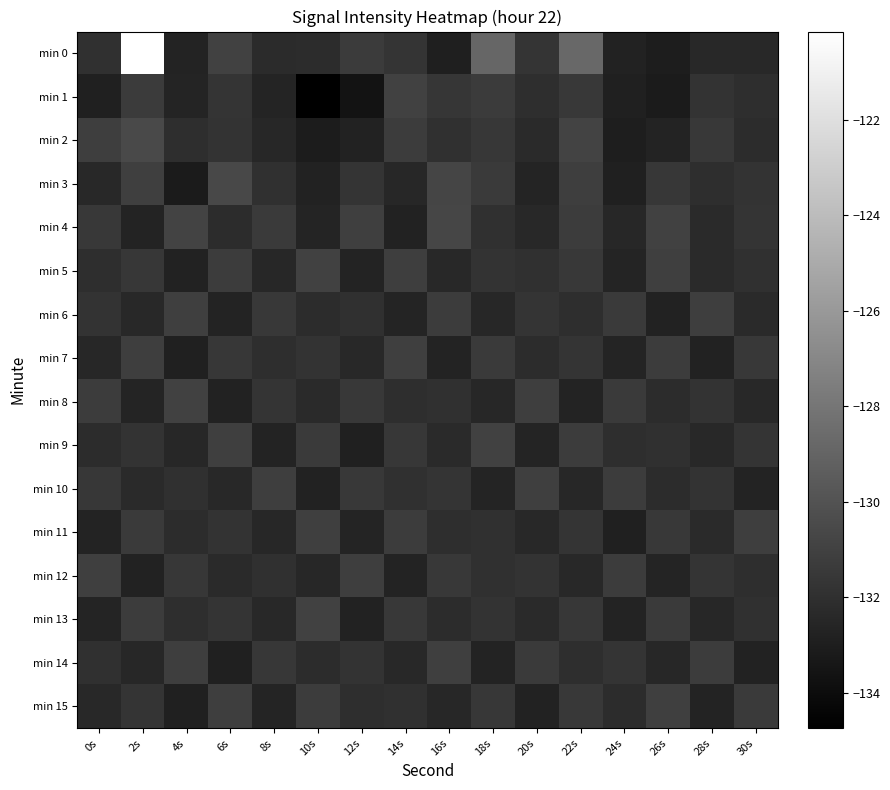

Is the value of min 12 at 2s greater than the value of min 1 at 28s?

No